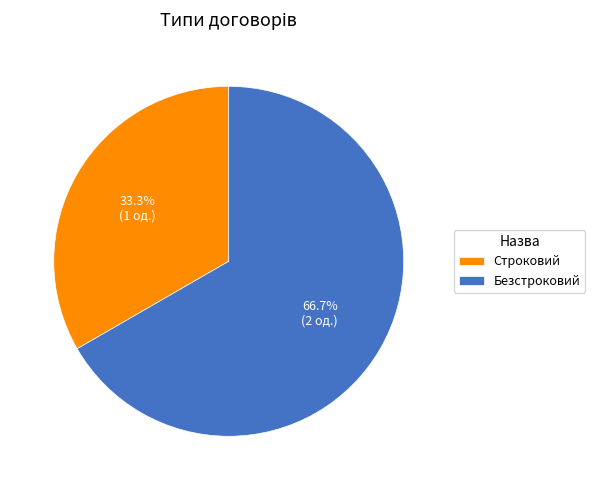

Is it true that Строковий is 22% of the pie?

False